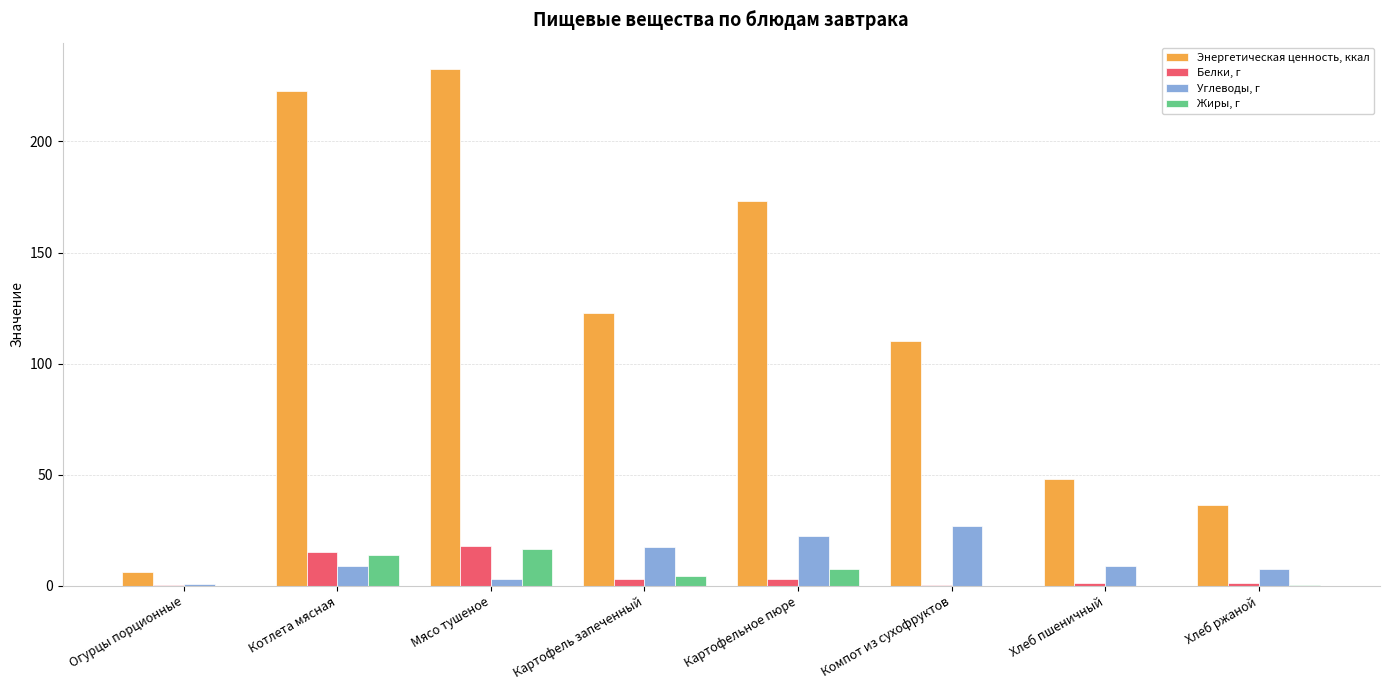

Which category has the highest value across all series?

Мясо тушеное